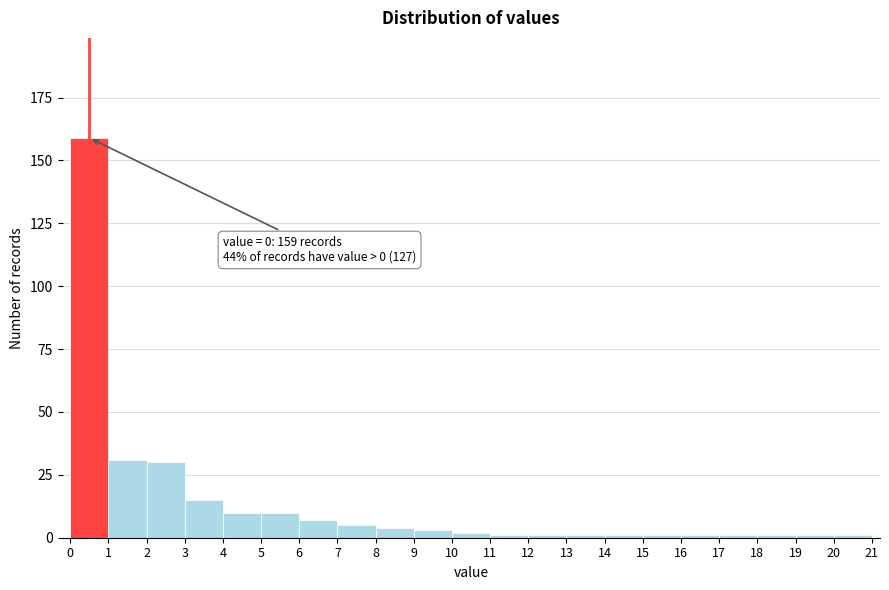

Which range on the x-axis has the tallest bar?

0 to 1